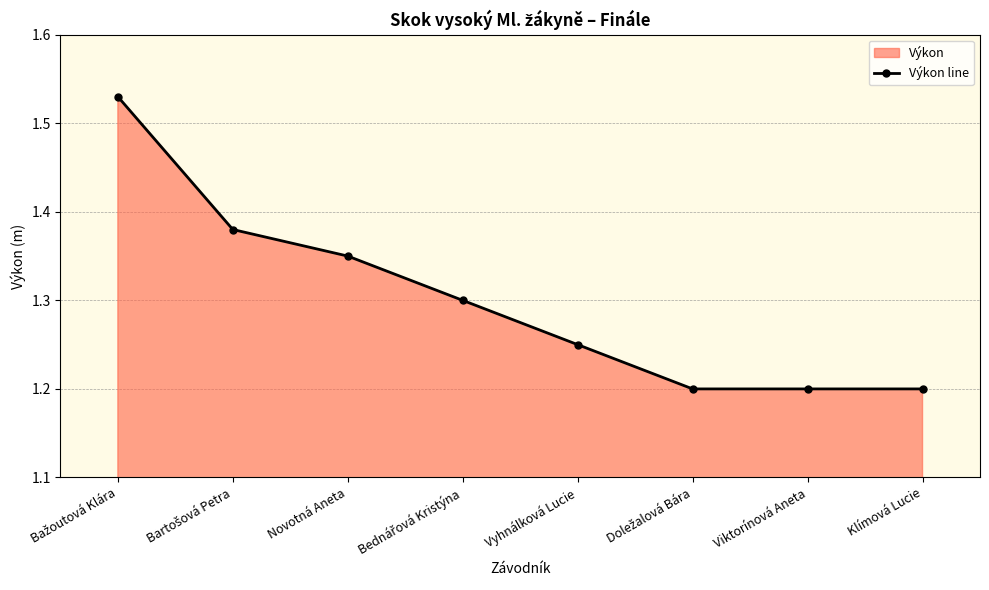

What is the sum of all values?

10.4